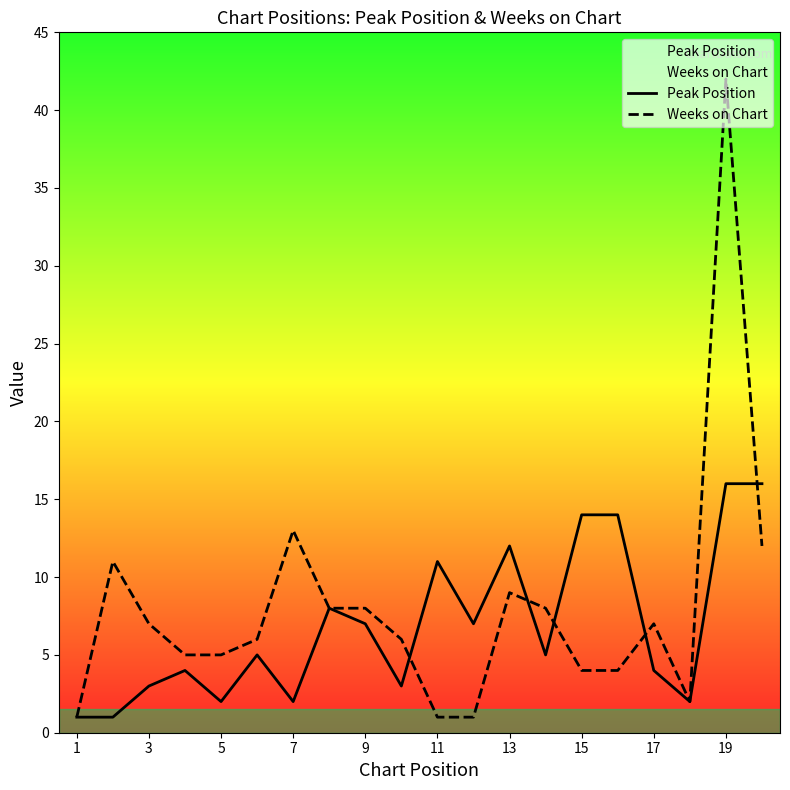

Which series has the largest total across all categories?

Weeks on Chart